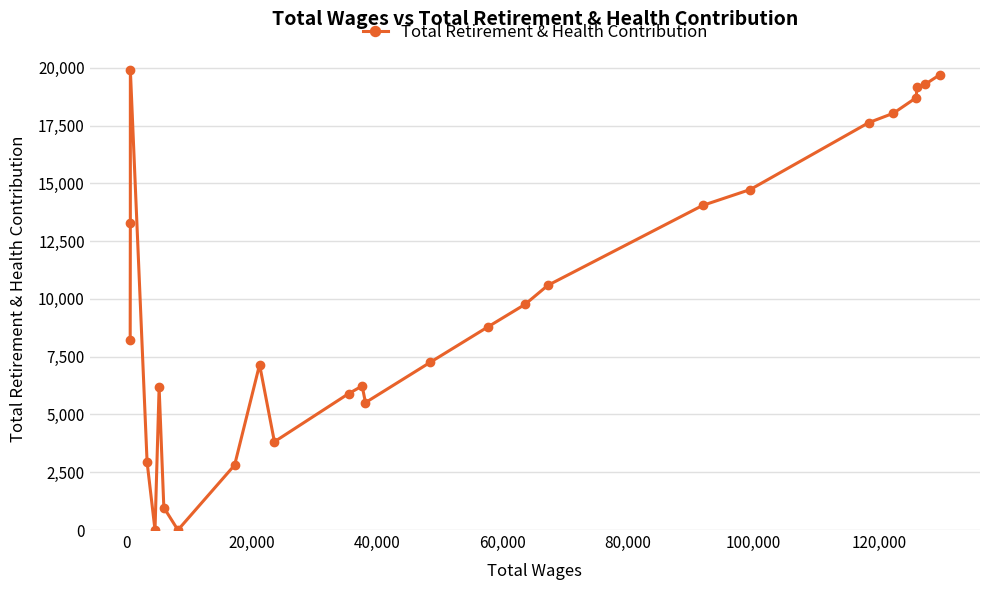

True or false: the data has more than 0 interior local peaks.

True